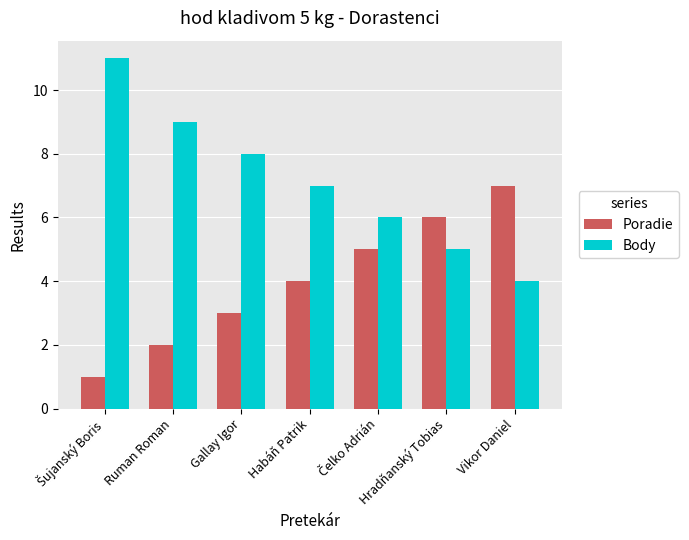

The Poradie series shows 3 at Gallay Igor. True or false?

True